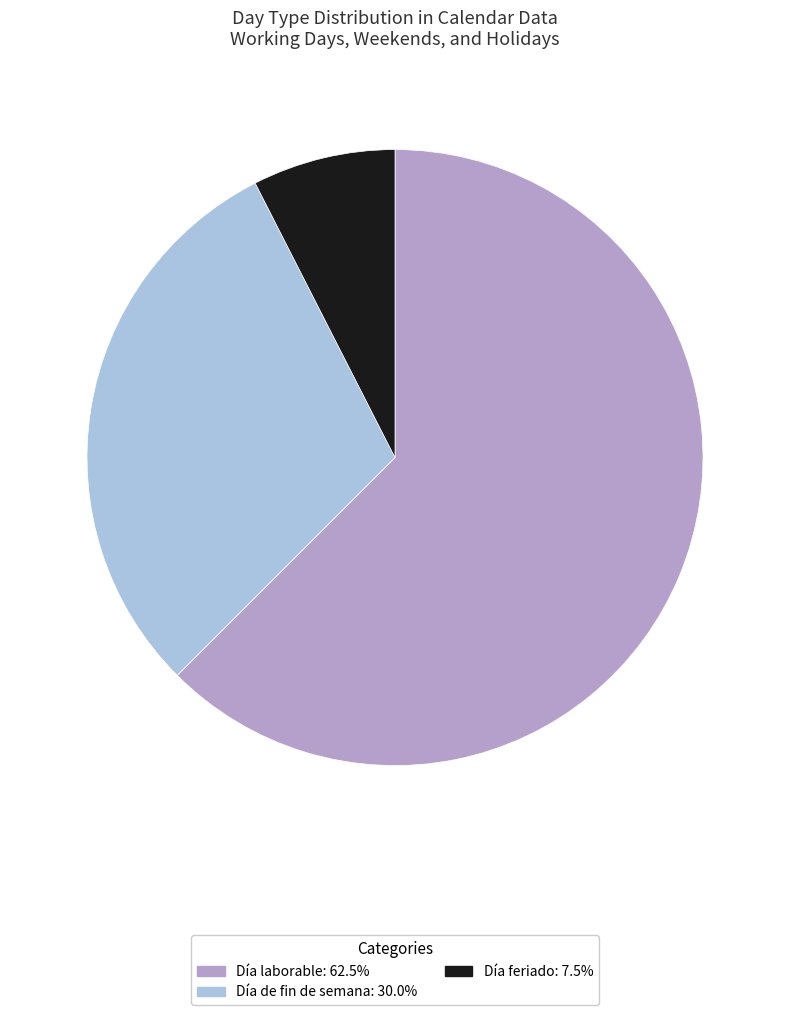

Which category accounts for the majority?

Día laborable